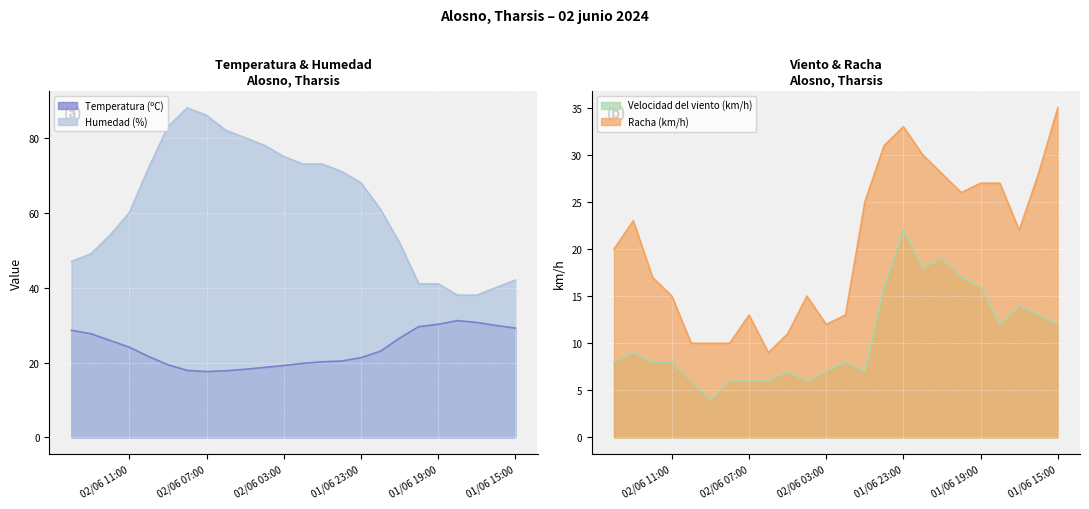

At how many categories does at least one series exceed 61?

12